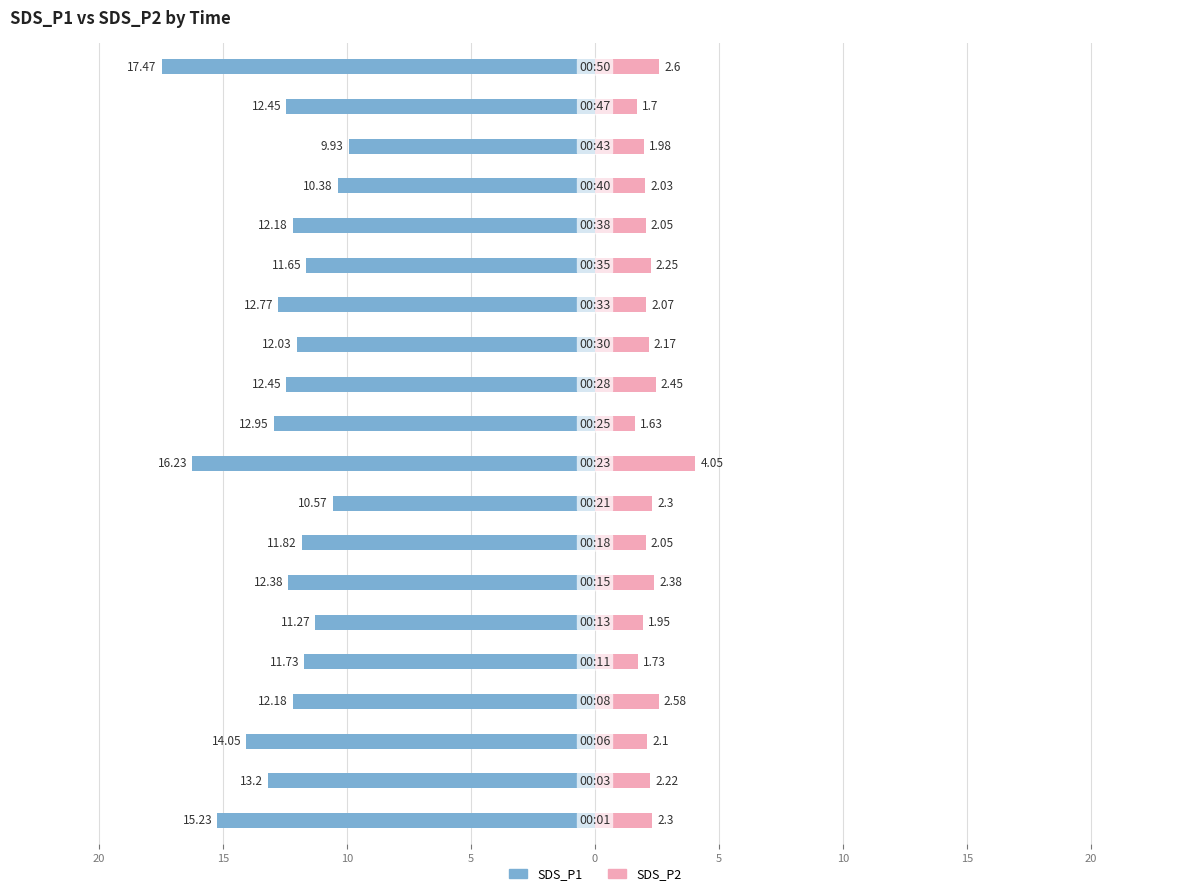

Is it true that SDS_P2 equals 3.5 at 11?

False